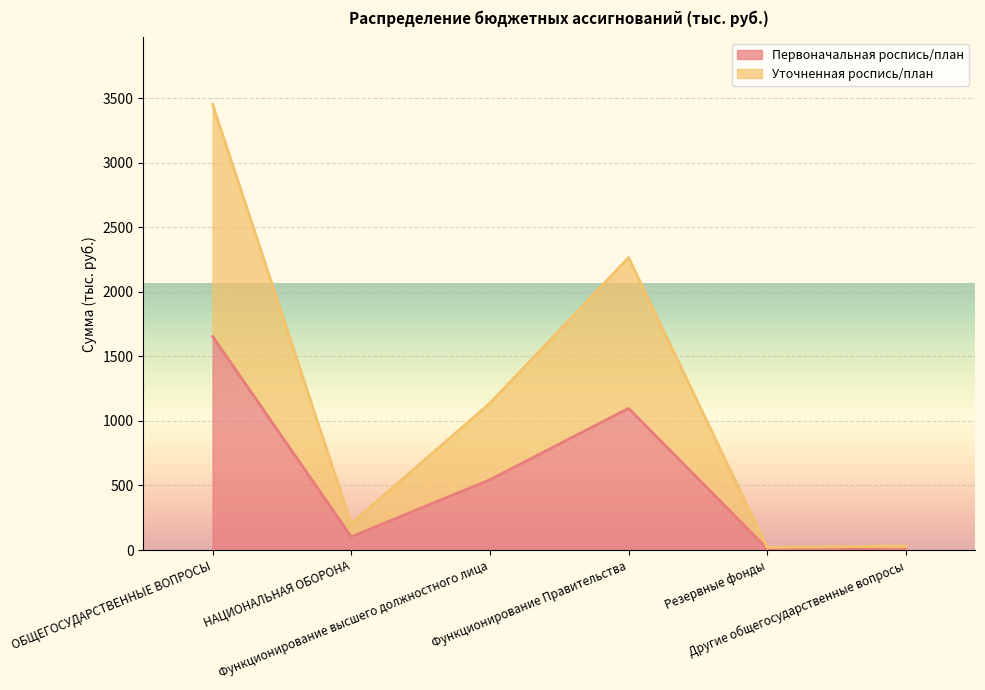

Where is the first local minimum for Уточненная роспись/план?

НАЦИОНАЛЬНАЯ ОБОРОНА